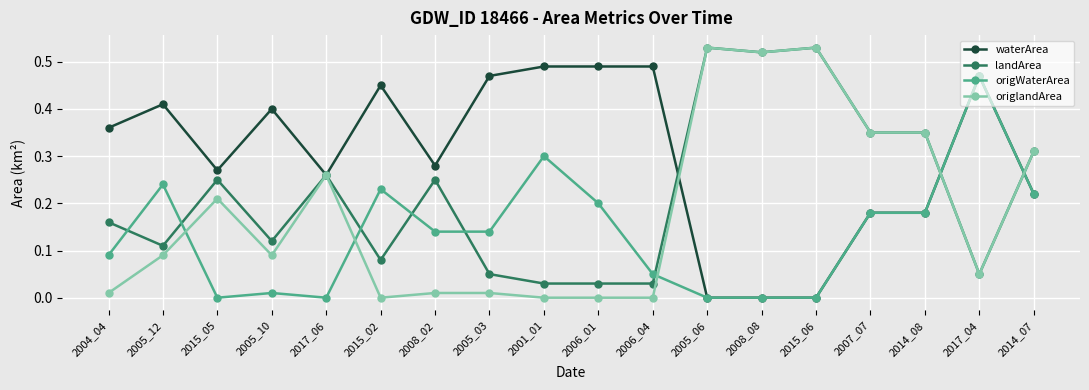

What is the sum of all origWaterArea values?

2.5